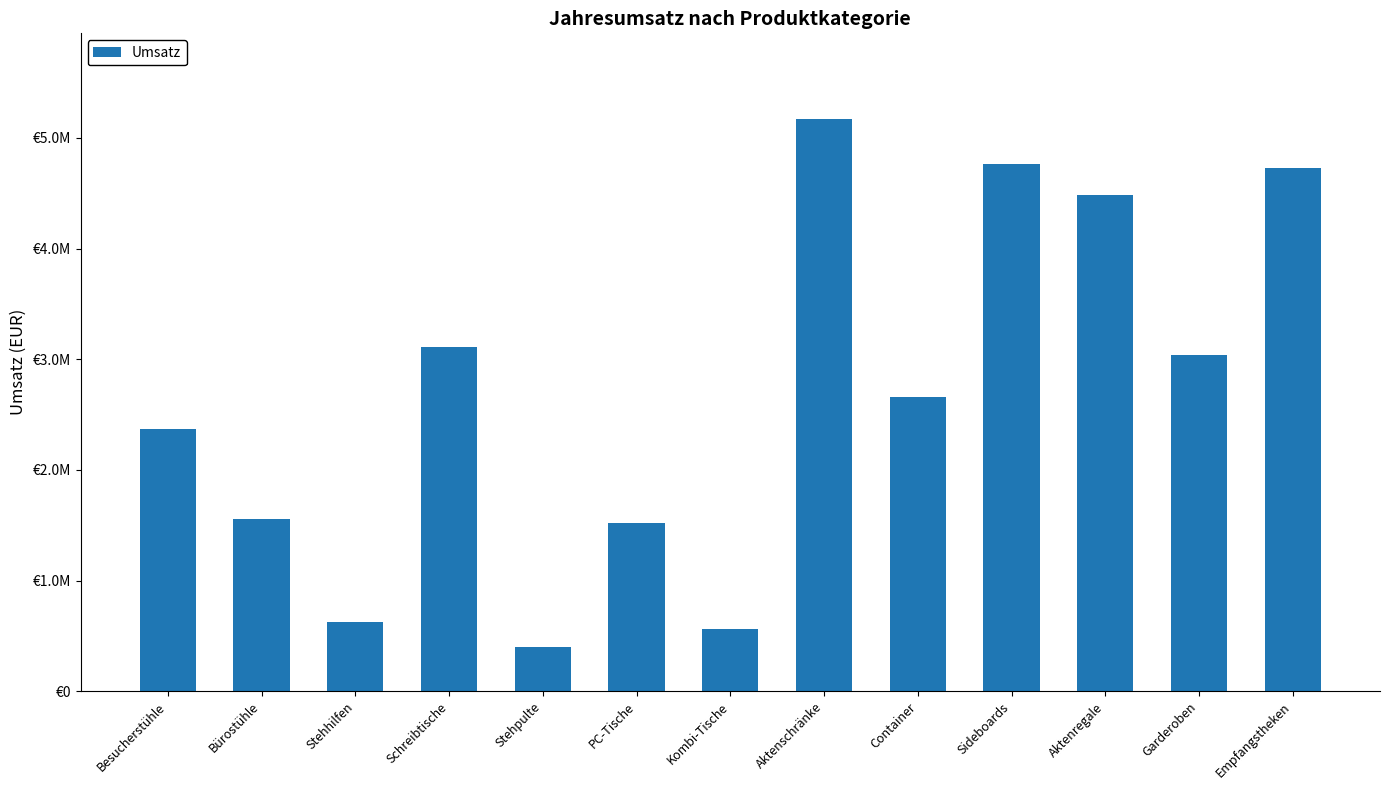

What is the label of the 7th bar from the left?

Kombi-Tische